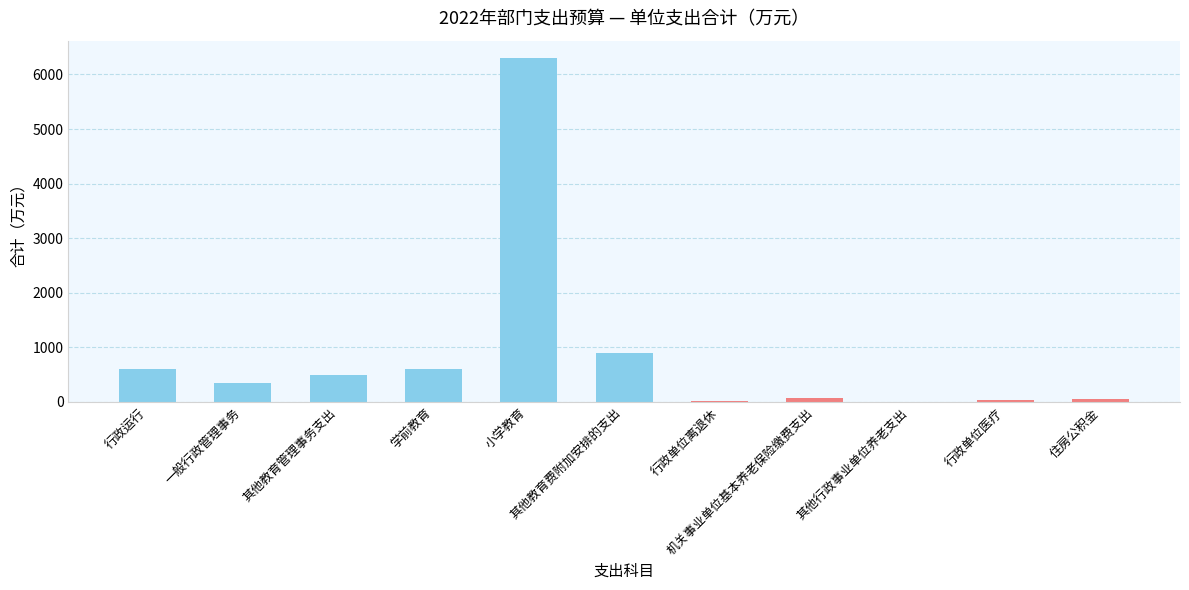

What is the average value?

854.9